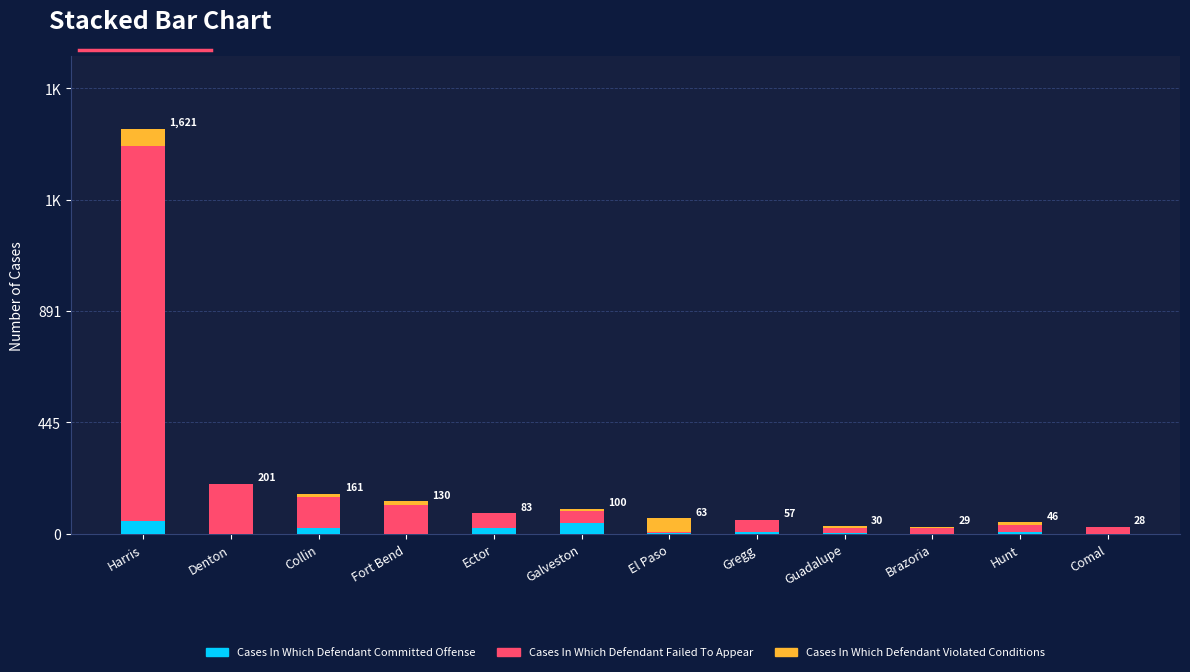

What are all the series names shown in the legend?

Cases In Which Defendant Committed Offense, Cases In Which Defendant Failed To Appear, Cases In Which Defendant Violated Conditions